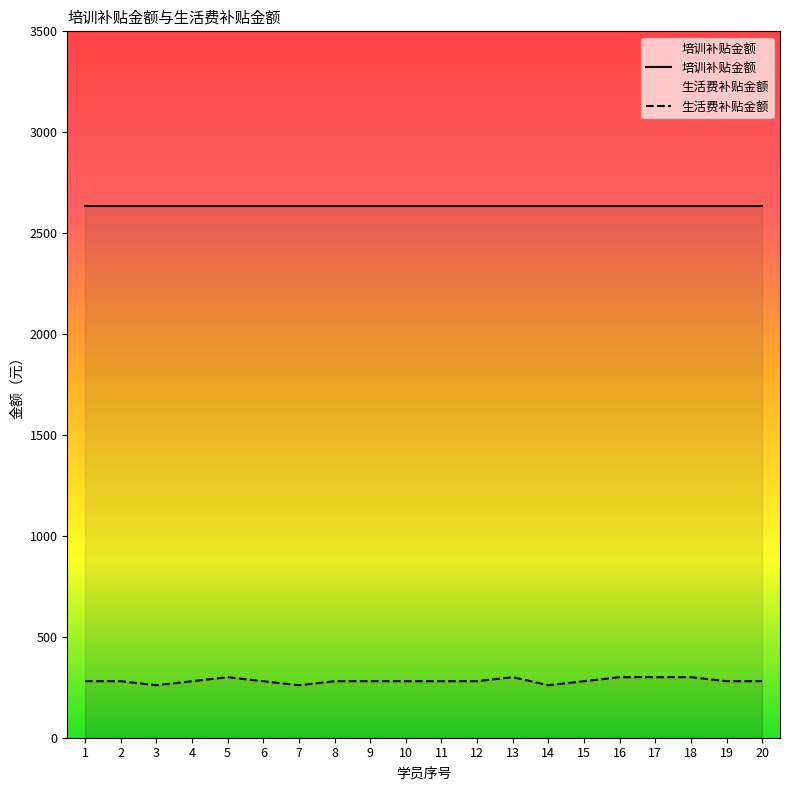

Which label corresponds to the smallest value in the chart?

3